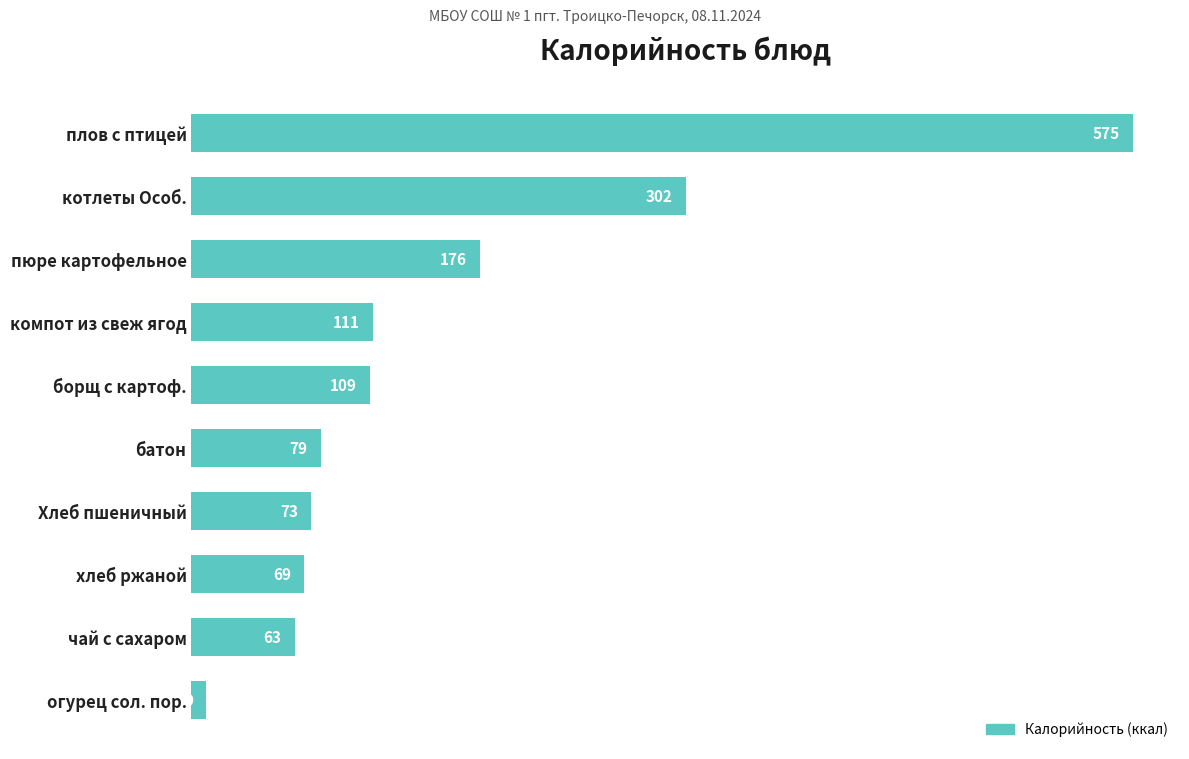

Are the bars grouped side by side (vs. stacked)?

No